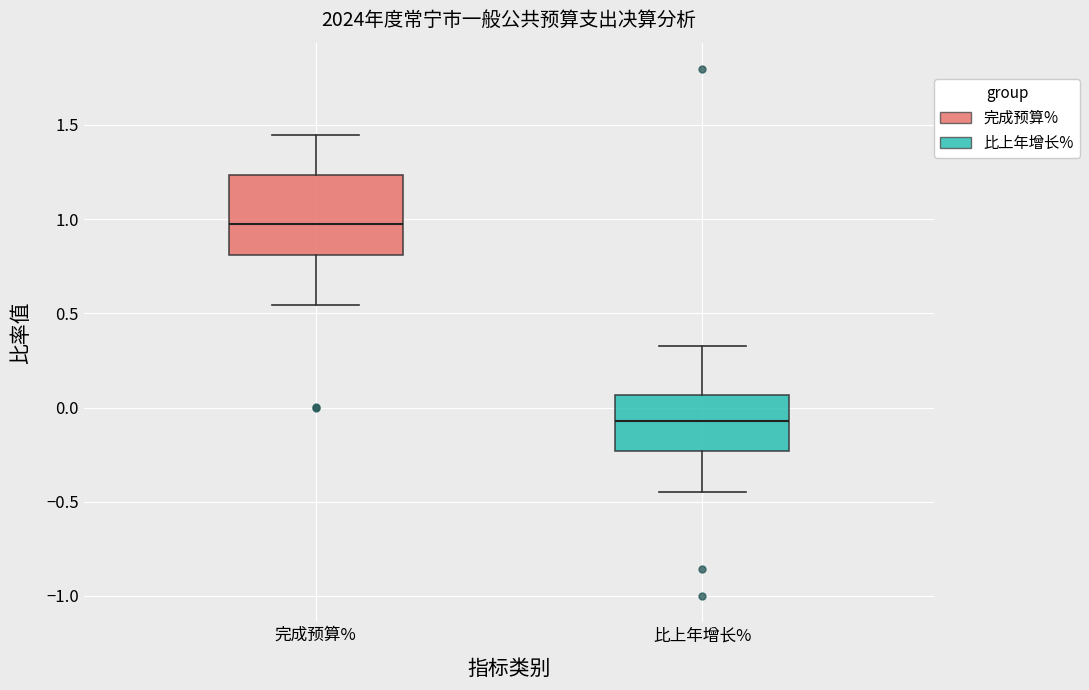

Where does the median line of the box for 比上年增长% sit on the y-axis? The values are not printed on the chart, so give them approximately, as read against the axis.

-0.05